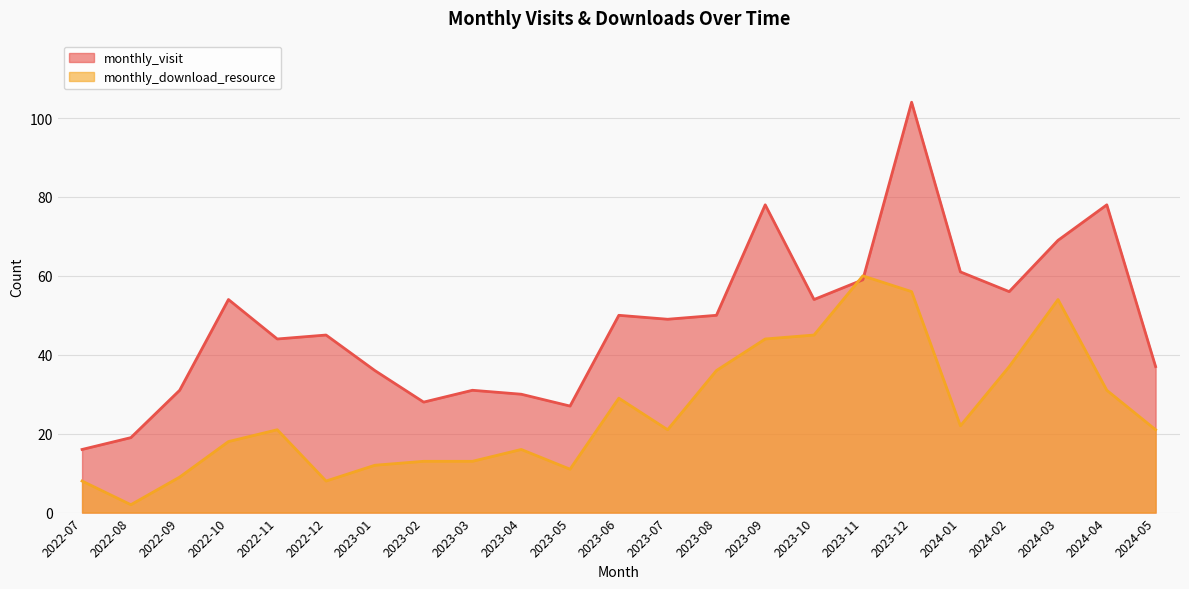

Does the chart display data point markers on the line(s)?

No